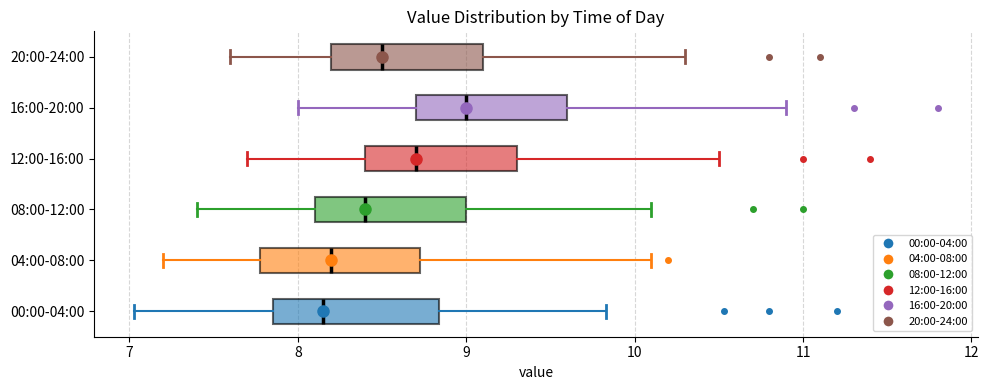

Where is the right edge of the box for 04:00-08:00 on the x-axis? The values are not printed on the chart, so give them approximately, as read against the axis.

8.7